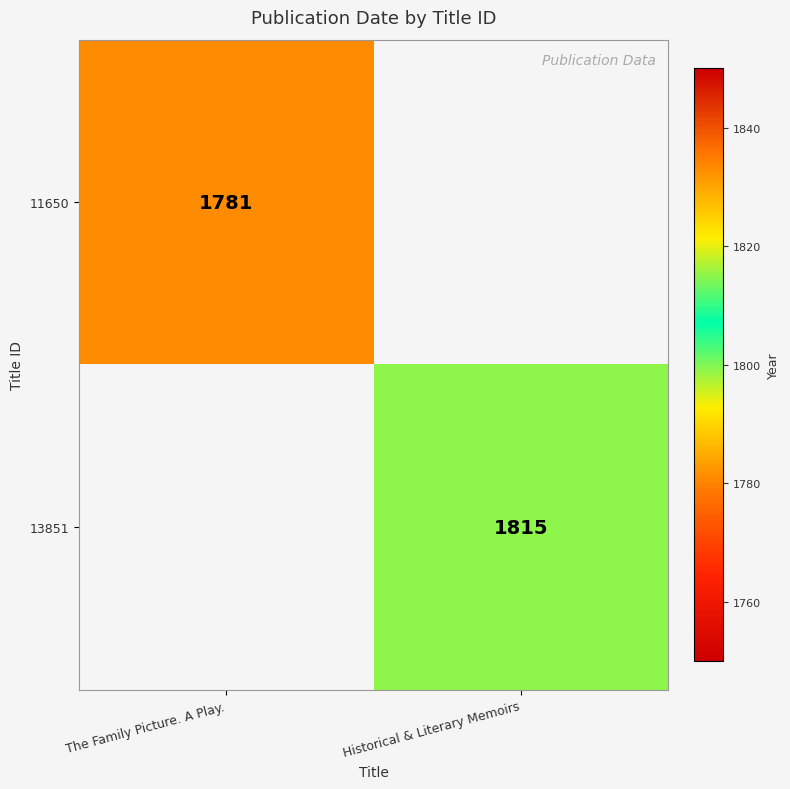

True or false: 13851 has a value of 1815 at Historical & Literary Memoirs.

True